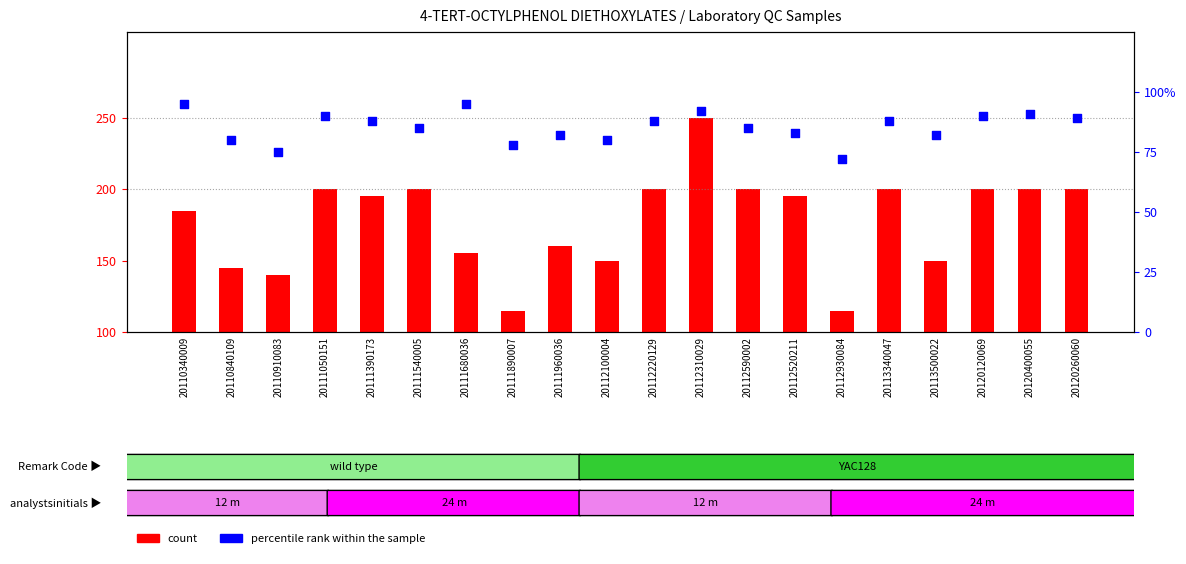

Which series has the largest Y range (max minus min)?

count